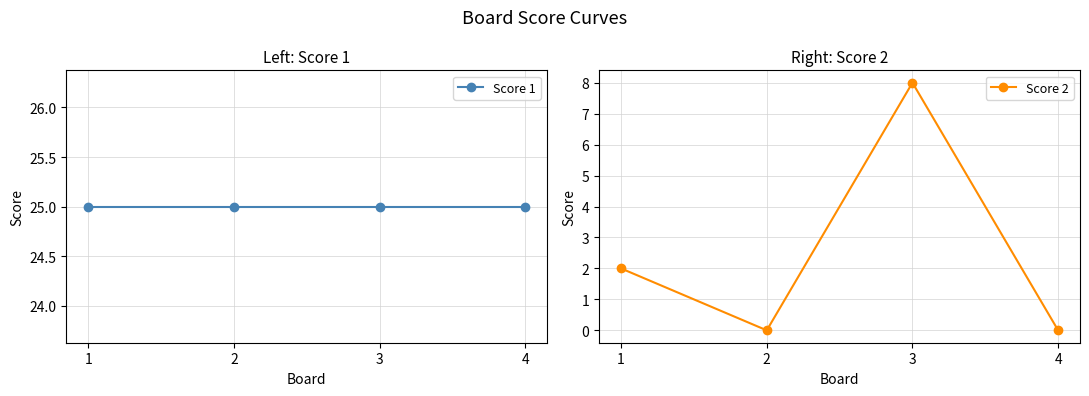

The value of Score 1 at 2 is 25. True or false?

True